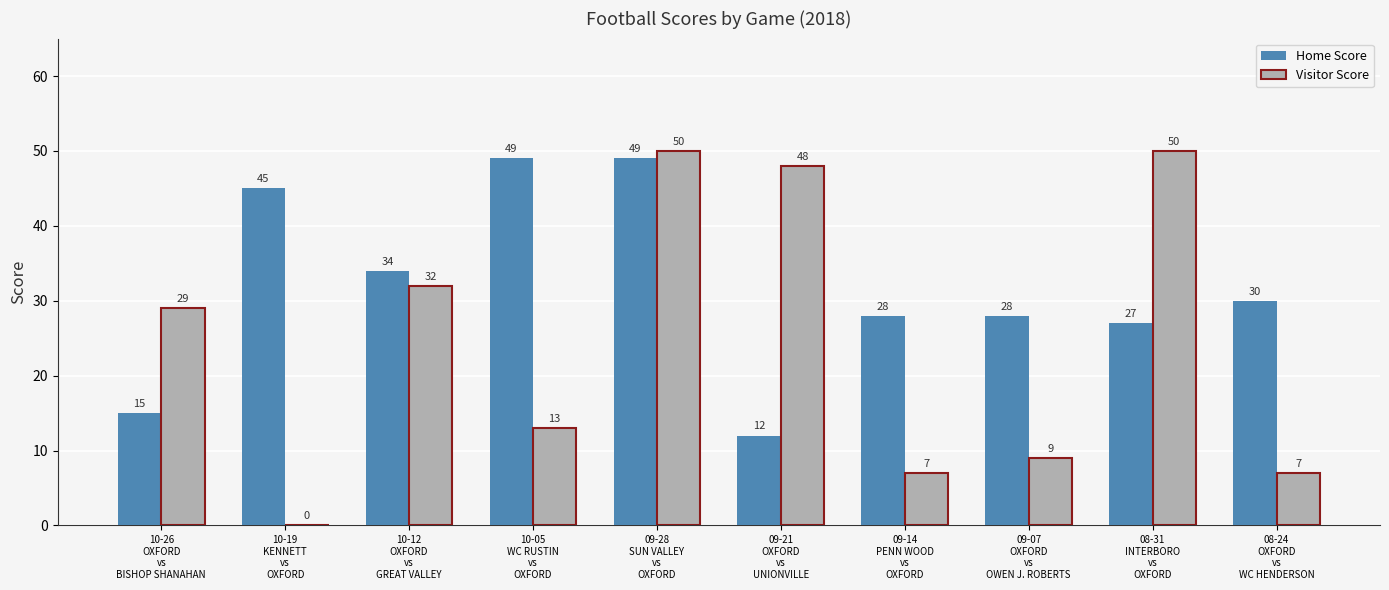

True or false: Visitor Score has a value of 23 at 10-05
WC RUSTIN
vs
OXFORD.

False